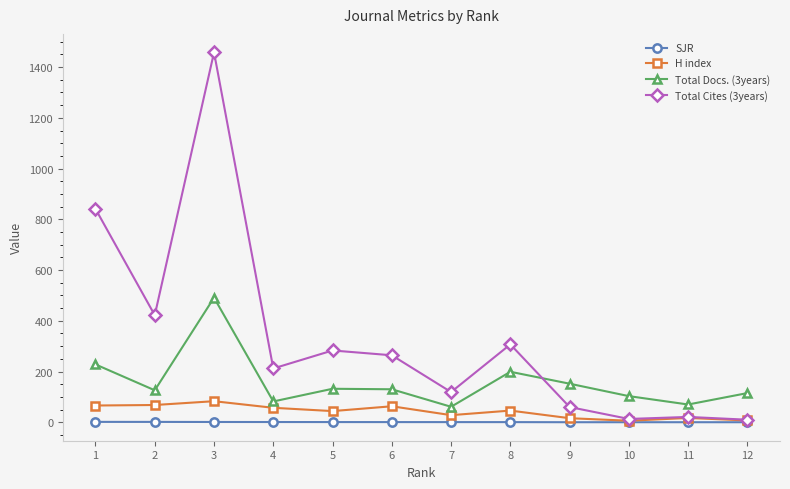

Which series changed the most between 9 and 10?

Total Docs. (3years)